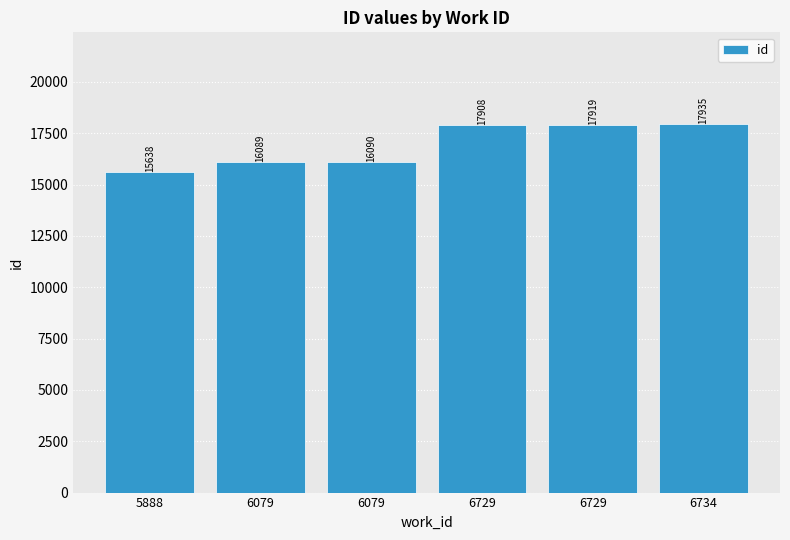

What is the sum of the values at 6079 and 6079?

32179